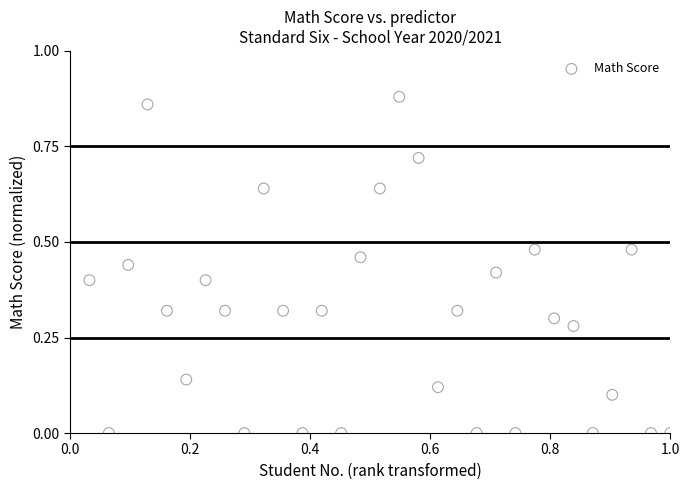

What is the range of X values (max minus min)?

1.0